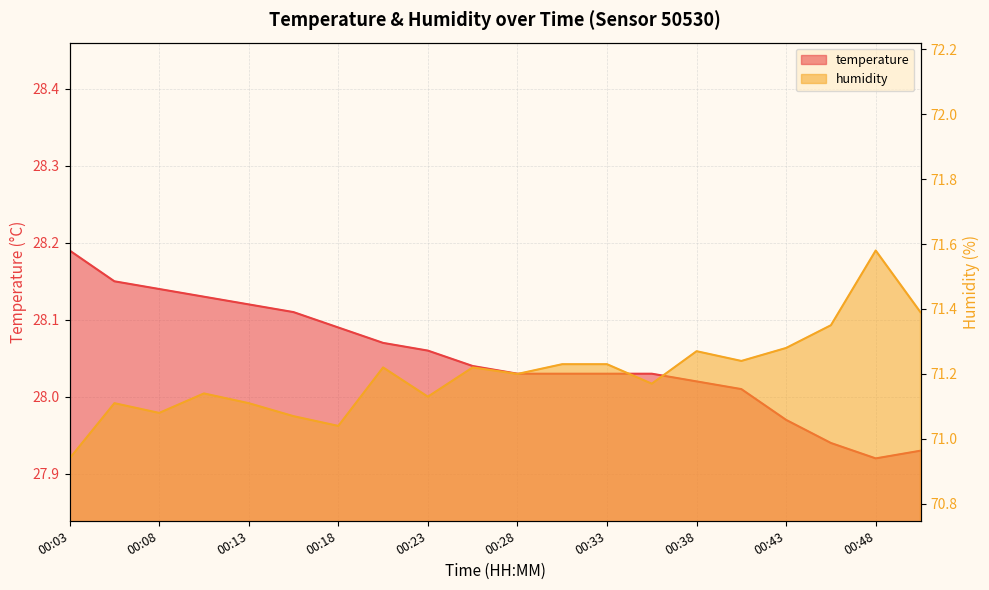

Reading right to left, transcribe all the data shown in this chart.

temperature: 00:50=27.9	00:48=27.9	00:45=27.9	00:43=28.0	00:40=28.0	00:38=28.0	00:35=28.0	00:33=28.0	00:30=28.0	00:28=28.0	00:25=28.0	00:23=28.1	00:21=28.1	00:18=28.1	00:16=28.1	00:13=28.1	00:11=28.1	00:08=28.1	00:06=28.1	00:03=28.2
humidity: 00:50=71.4	00:48=71.6	00:45=71.3	00:43=71.3	00:40=71.2	00:38=71.3	00:35=71.2	00:33=71.2	00:30=71.2	00:28=71.2	00:25=71.2	00:23=71.1	00:21=71.2	00:18=71.0	00:16=71.1	00:13=71.1	00:11=71.1	00:08=71.1	00:06=71.1	00:03=70.9